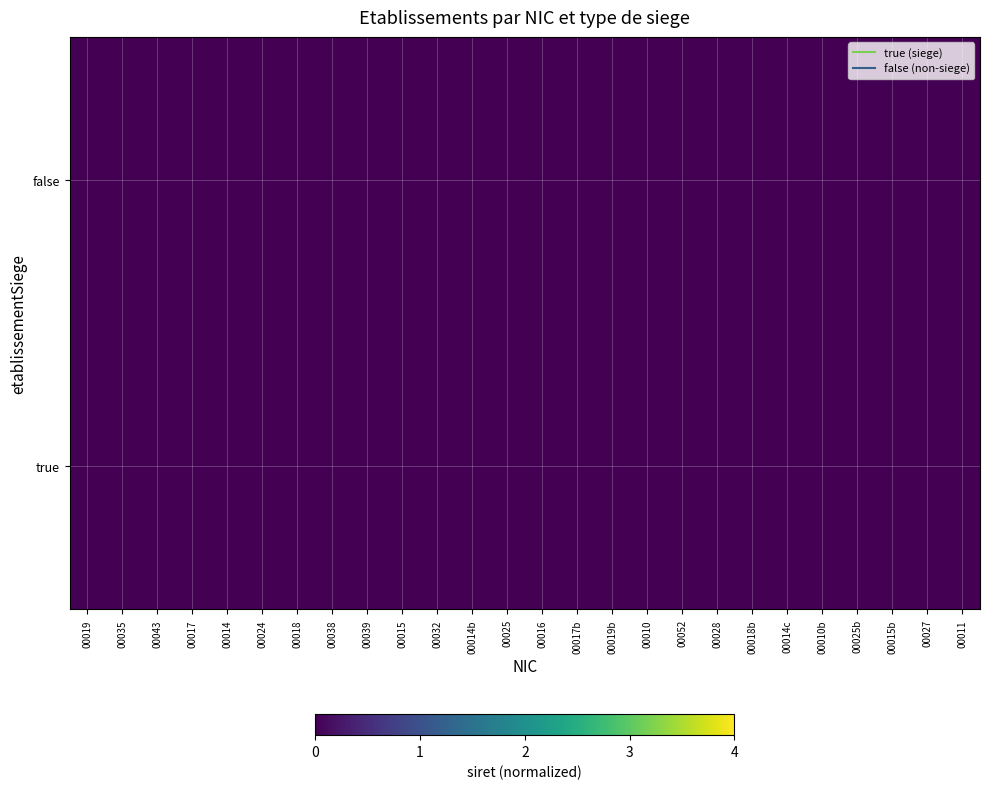

Reading right to left, extract all data points from this chart.

true: 00011=0.0	00027=0.0	00015b=0.0	00025b=0.0	00010b=0.0	00014c=0.0	00018b=0.0	00028=0.0	00052=0.0	00010=0.0	00019b=0.0	00017b=0.0	00016=0.0	00025=0.0	00014b=0.0	00032=0.0	00015=0.0	00039=0.0	00038=0.0	00018=0.0	00024=0.0	00014=0.0	00017=0.0	00043=0.0	00035=0.0	00019=0.0
false: 00011=0.0	00027=0.0	00015b=0.0	00025b=0.0	00010b=0.0	00014c=0.0	00018b=0.0	00028=0.0	00052=0.0	00010=0.0	00019b=0.0	00017b=0.0	00016=0.0	00025=0.0	00014b=0.0	00032=0.0	00015=0.0	00039=0.0	00038=0.0	00018=0.0	00024=0.0	00014=0.0	00017=0.0	00043=0.0	00035=0.0	00019=0.0